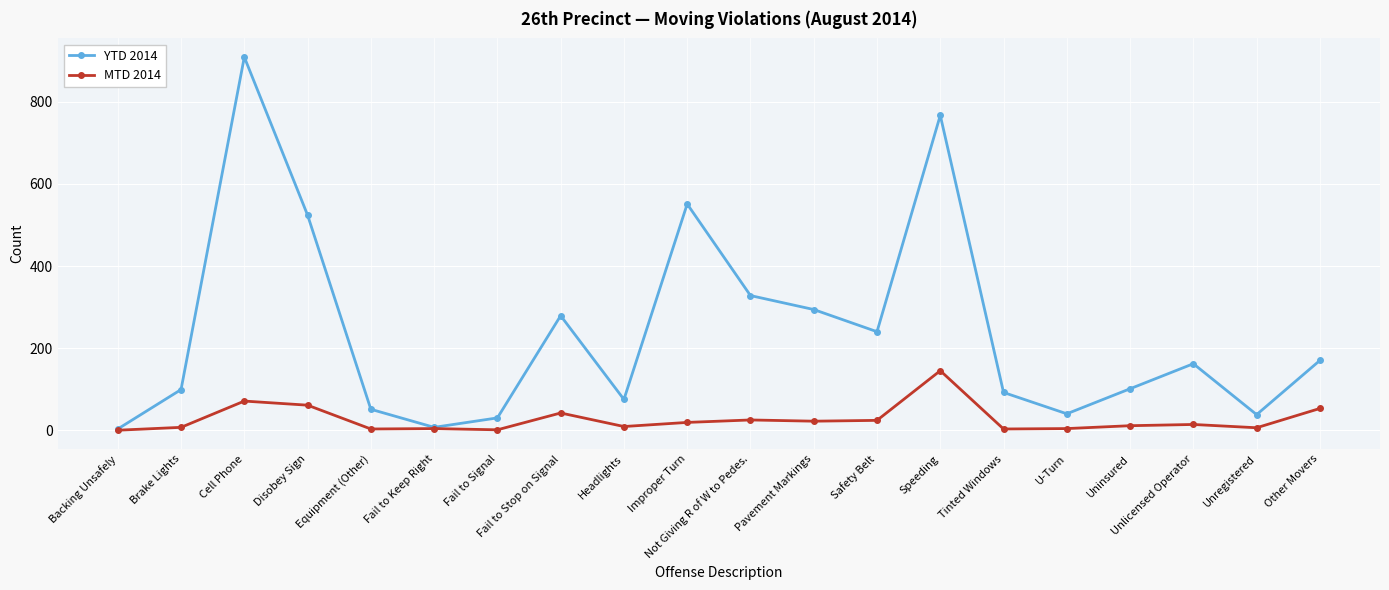

Which series has the largest range (max minus min)?

YTD 2014